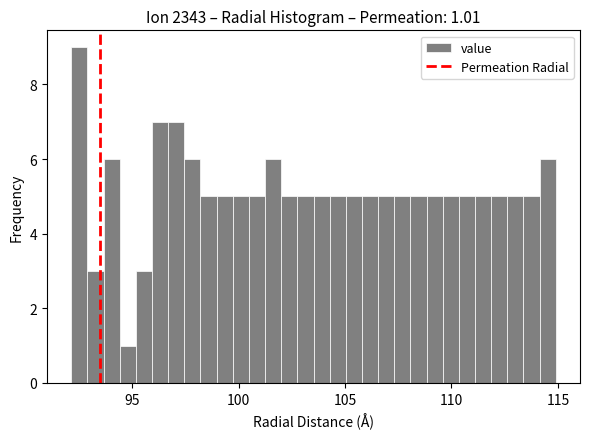

Around what value on the x-axis is the tallest bar? Give the approximate position of its centre, as read against the axis.

92.5